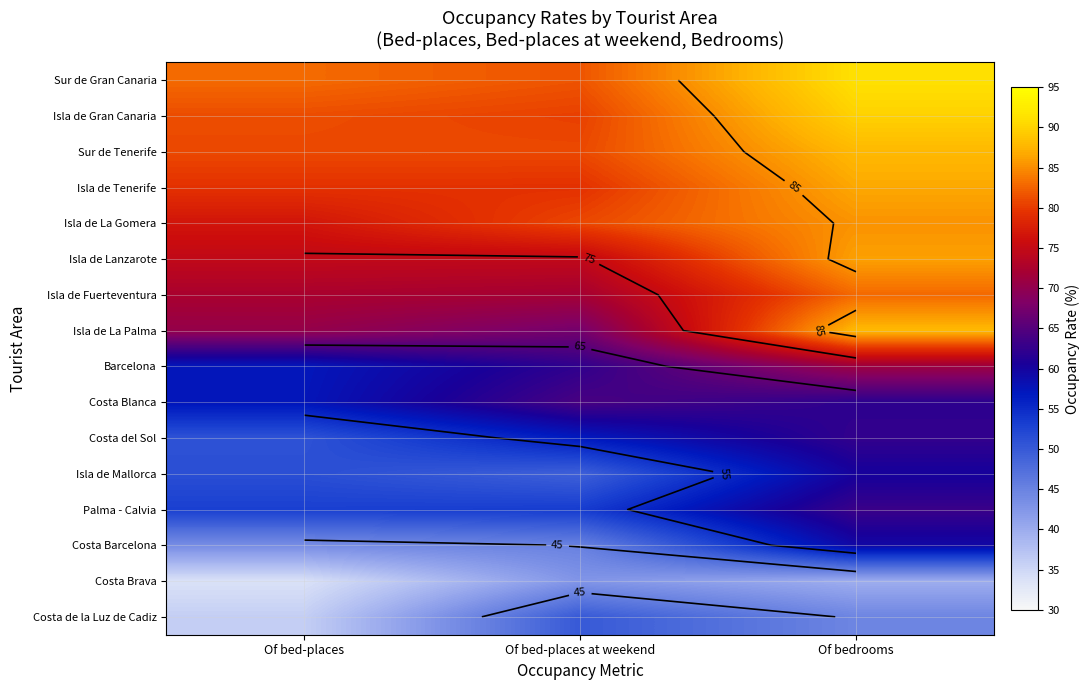

What is the lowest value of the Isla de La Gomera series?

76.6